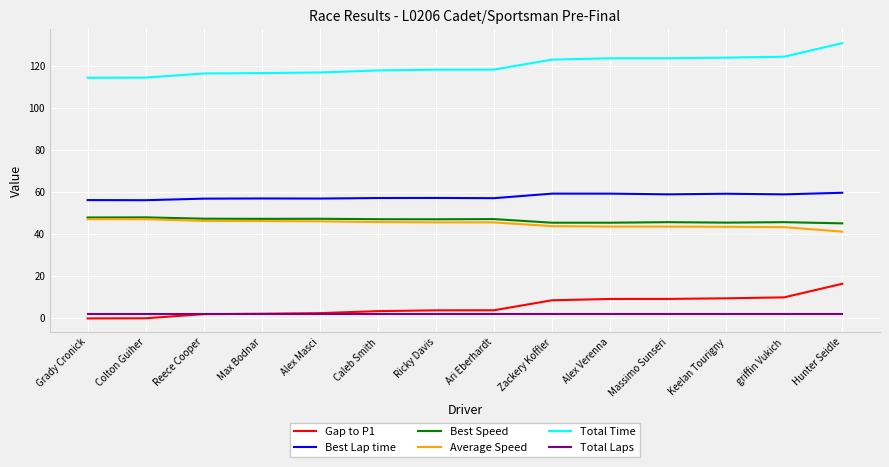

Rank the series at Ricky Davis from highest to lowest value.

Total Time, Best Lap time, Best Speed, Average Speed, Gap to P1, Total Laps